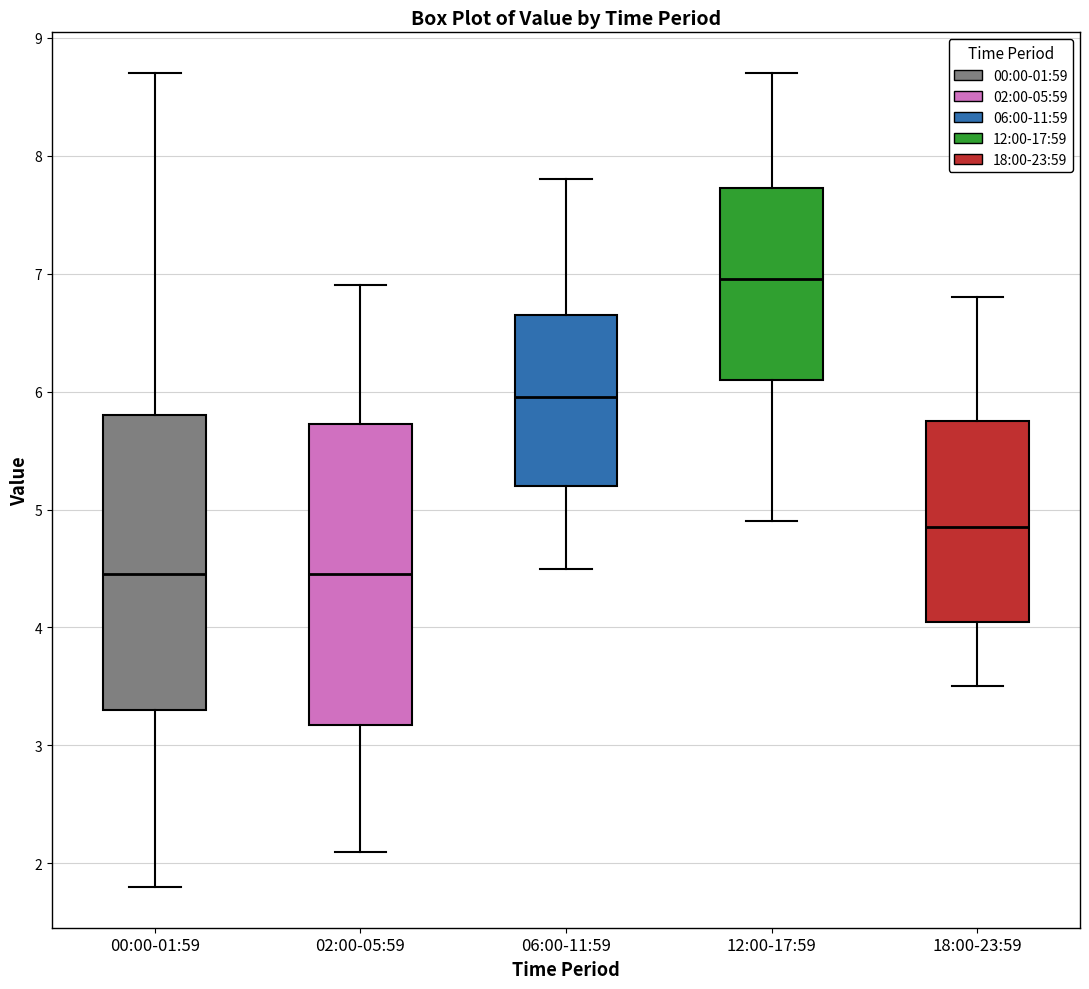

Reading left to right, read every box against the y-axis: the position of its median line, the range the box covers, and the ends of its whiskers. The values are not printed on the chart, so give them approximately, as read against the axis.

00:00-01:59: median 4.5, box 3.3 to 5.8, whiskers 1.8 to 8.7
02:00-05:59: median 4.5, box 3.2 to 5.7, whiskers 2.1 to 6.9
06:00-11:59: median 6.0, box 5.2 to 6.7, whiskers 4.5 to 7.8
12:00-17:59: median 7.0, box 6.1 to 7.7, whiskers 4.9 to 8.7
18:00-23:59: median 4.9, box 4.1 to 5.8, whiskers 3.5 to 6.8